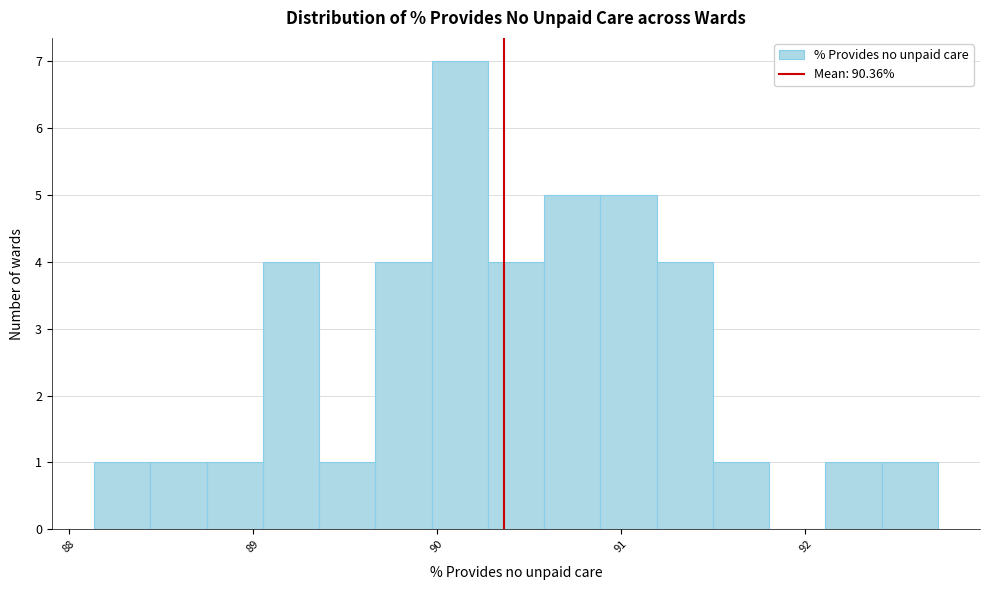

Read against the x-axis, roughly where is the centre of the tallest bar?

90.1